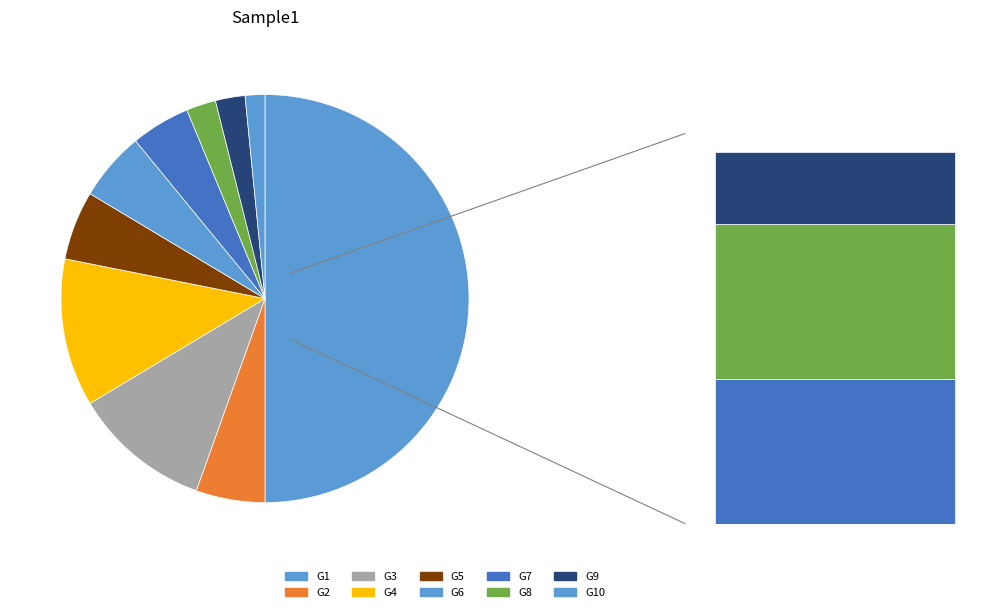

Which category has the smallest portion of the pie?

G10